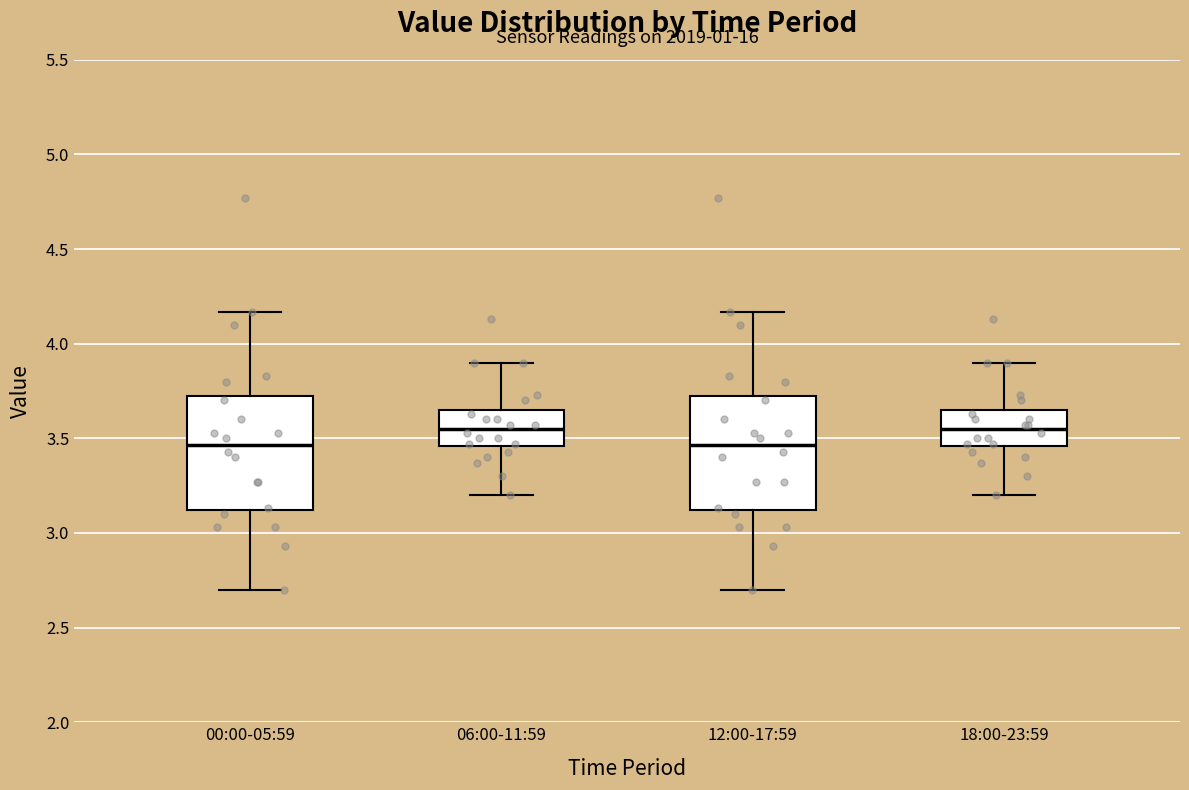

Where does the lower whisker of the box for 12:00-17:59 end on the y-axis? The values are not printed on the chart, so give them approximately, as read against the axis.

2.70